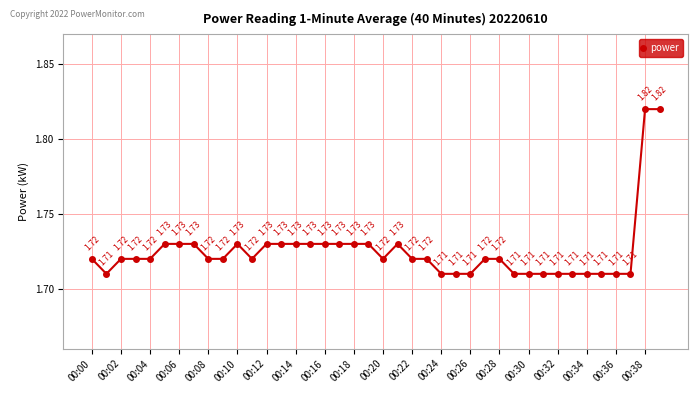

True or false: there are more than 0 points higher than both neighbors.

True